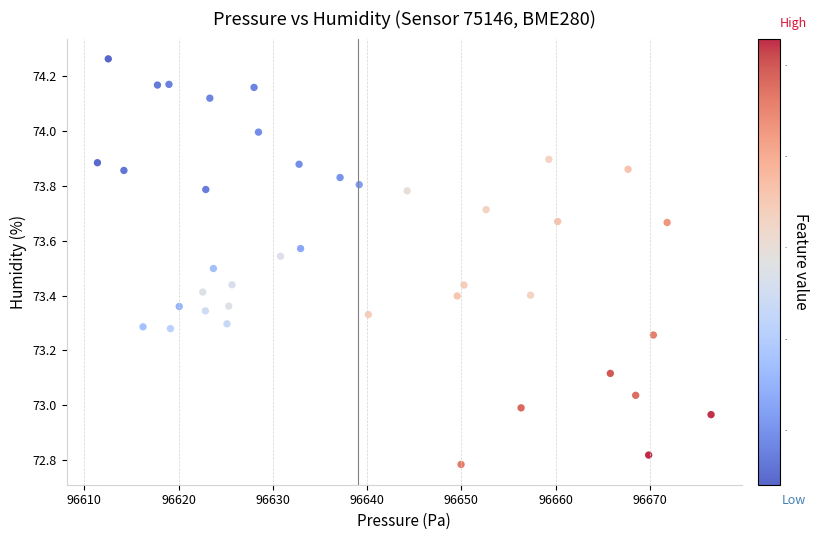

What is the range of X values (max minus min)?

65.1